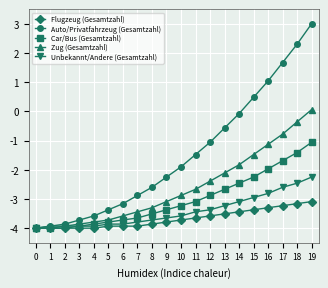

At how many categories does at least one series exceed 2?

2